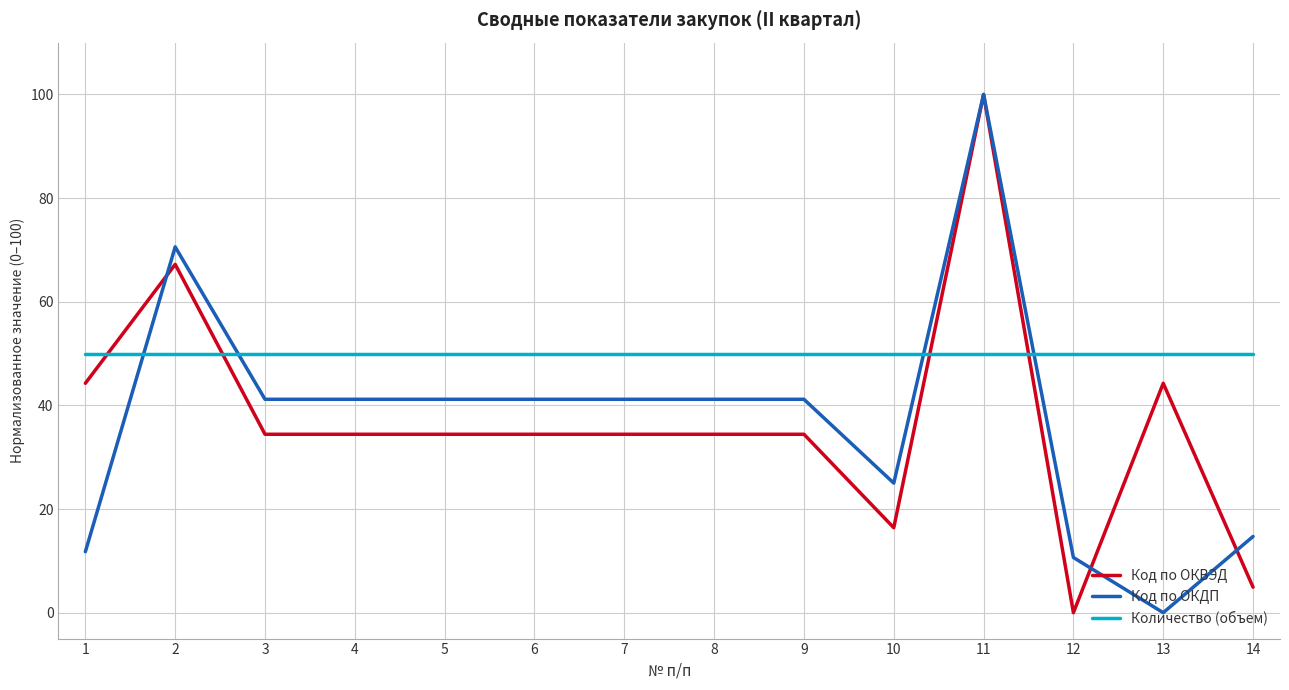

After their last crossing, which series has the higher values: Код по ОКДП or Количество (объем)?

Количество (объем)